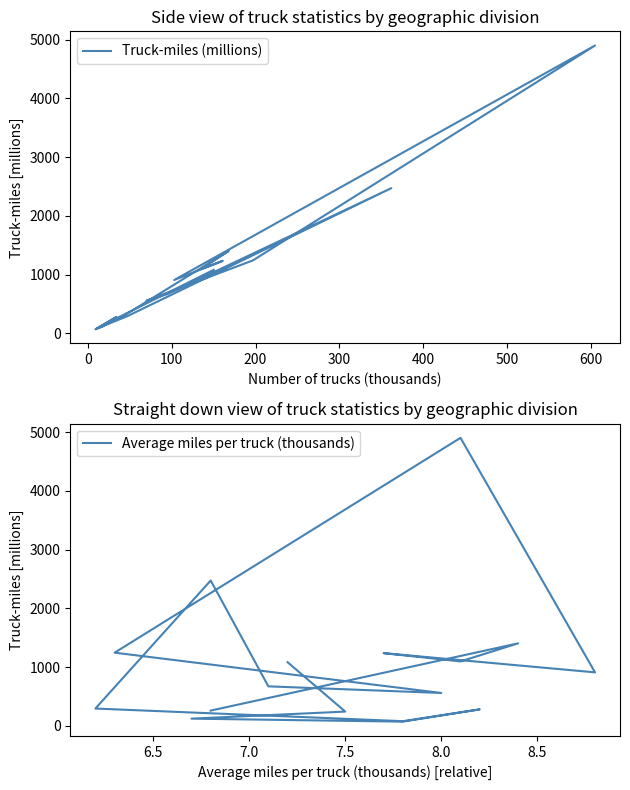

True or false: Average miles per truck (thousands) has a value of 117 at 400.

False